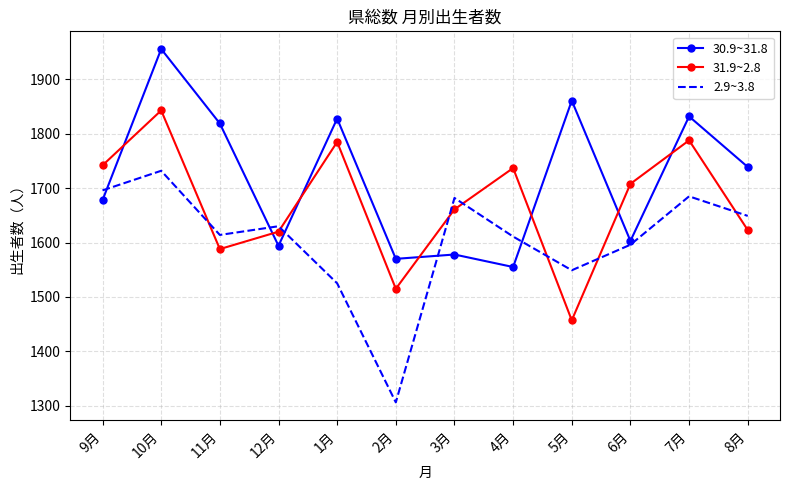

What position from the right is 3月?

6